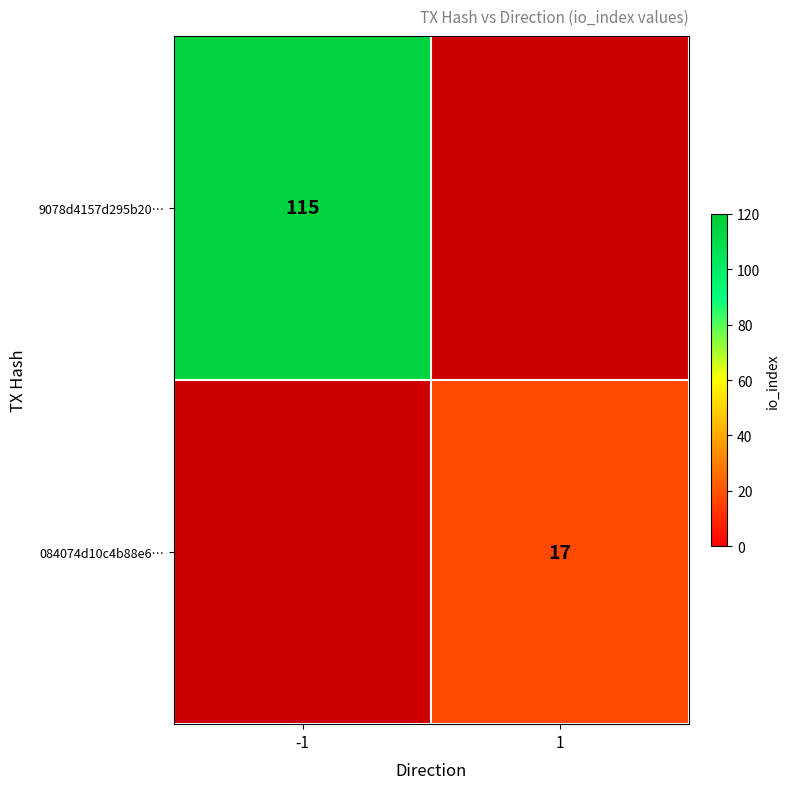

Is it true that 9078d4157d295b20… equals 115 at -1?

True